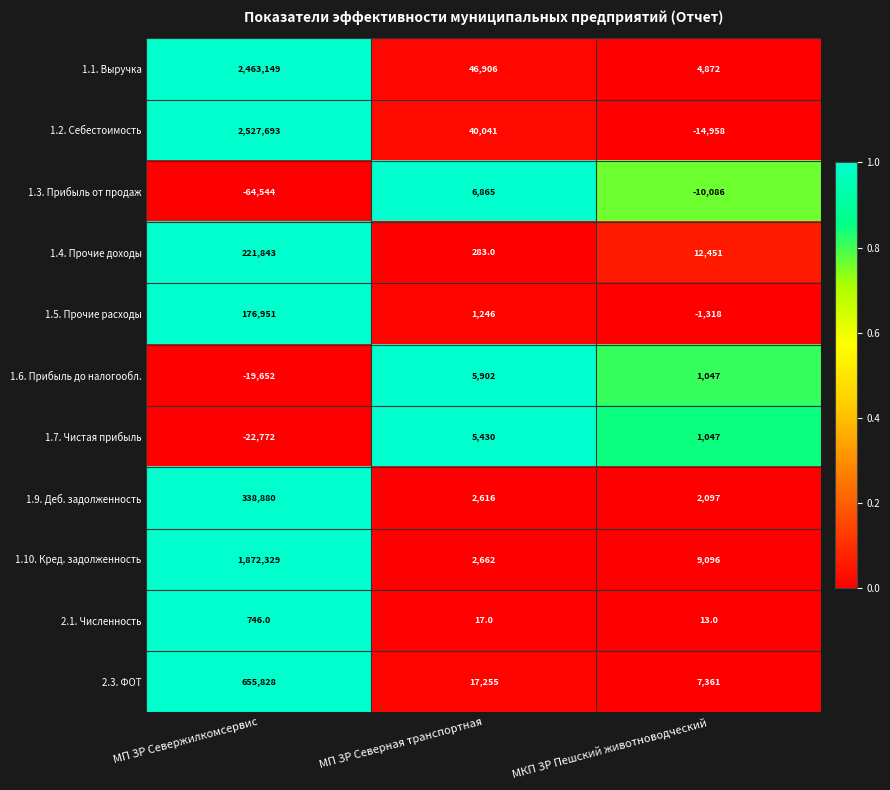

Which series changed the most between МП ЗР Севержилкомсервис and МП ЗР Северная транспортная?

1.2. Себестоимость